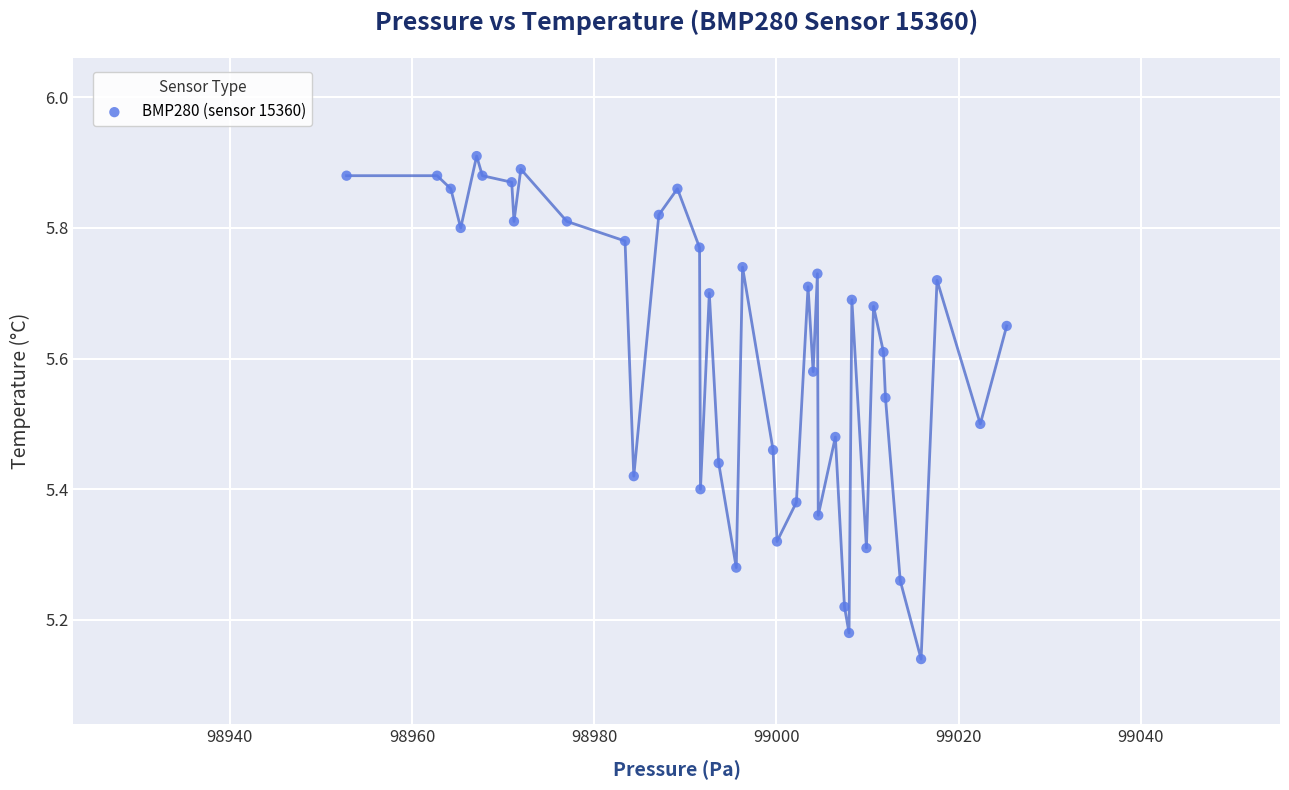

What is the range of X values (max minus min)?

72.5